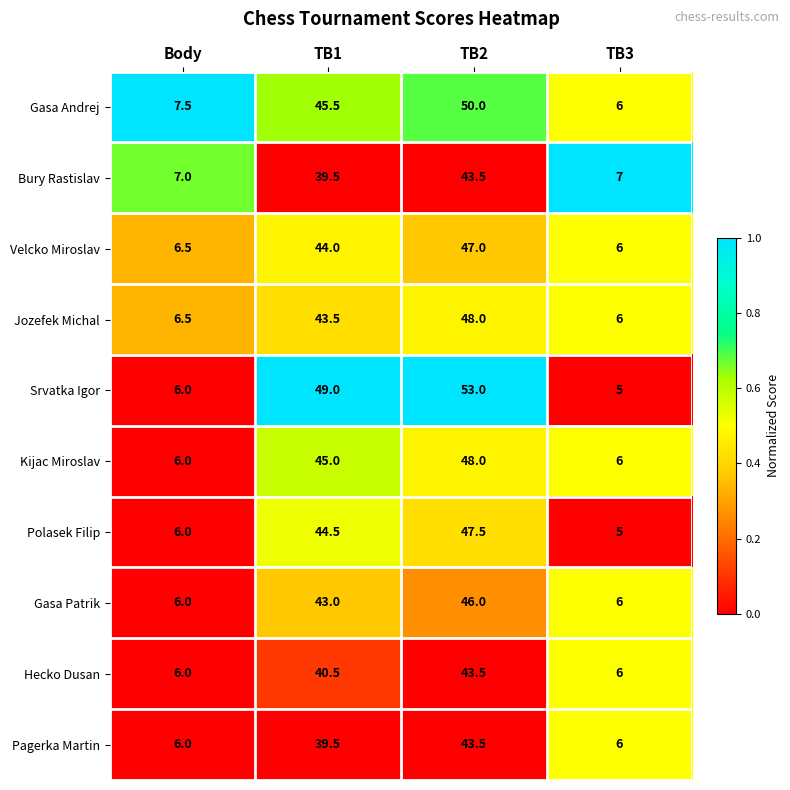

What is the average value of the Pagerka Martin series?

23.8